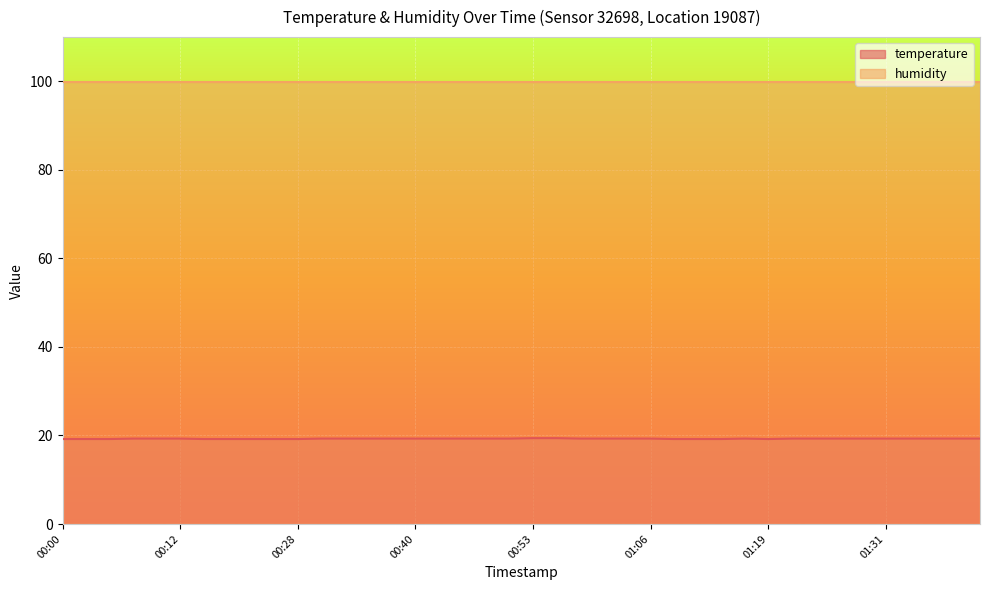

True or false: humidity has a value of 99.9 at 01:06.

True